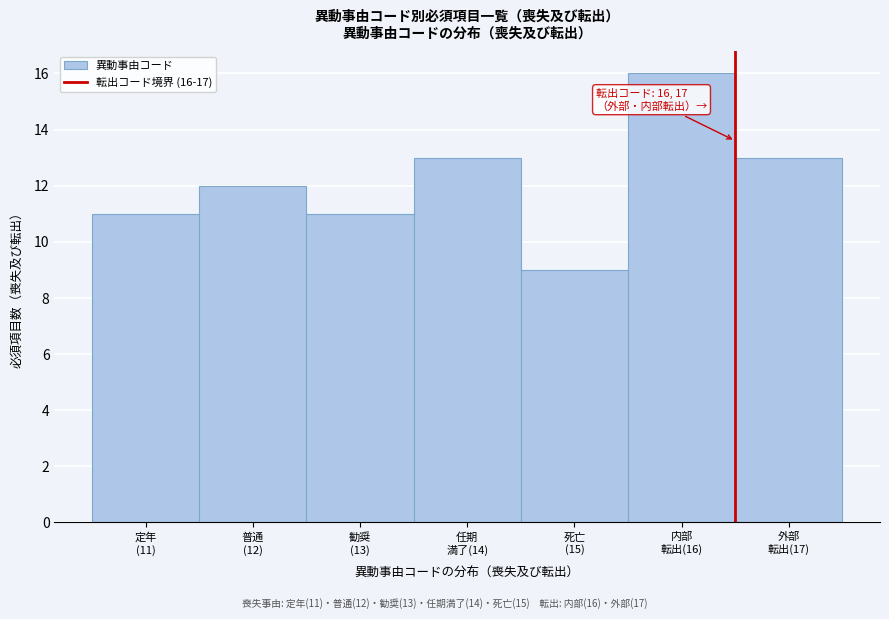

Reading left to right, extract all data points from this chart.

11	12	11	13	9	16	13